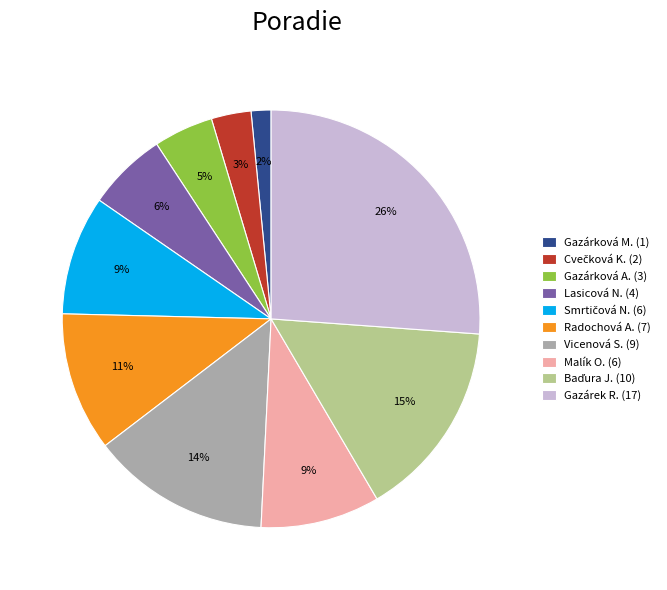

To the nearest percent, what percentage of the pie is Vicenová S. (9)?

14%